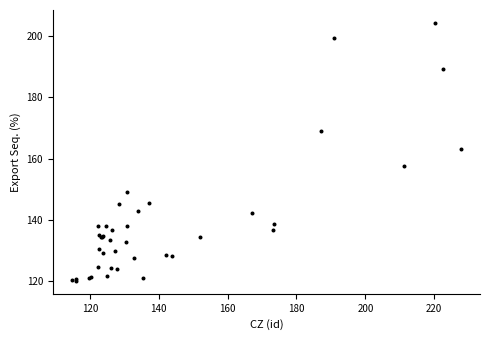

What Y value in the scatter plot is closest to 162?

163.0